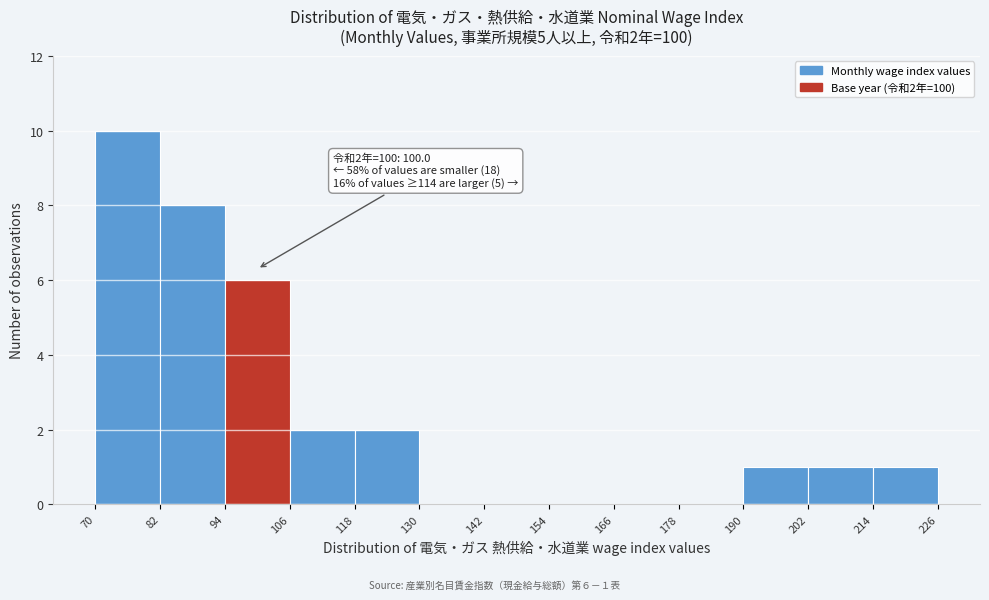

Which range on the x-axis has the tallest bar?

70 to 82